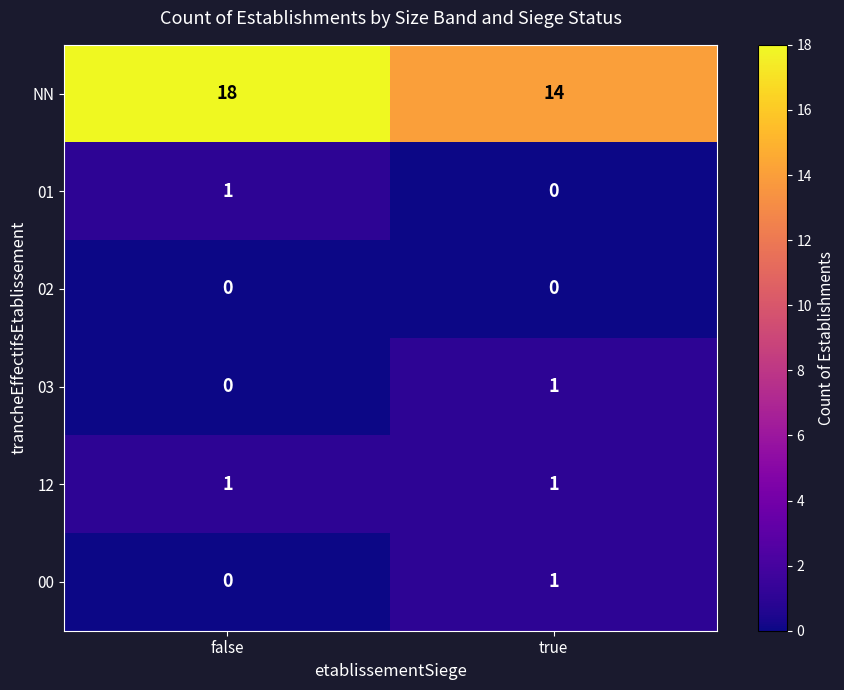

The NN series shows 30 at false. True or false?

False